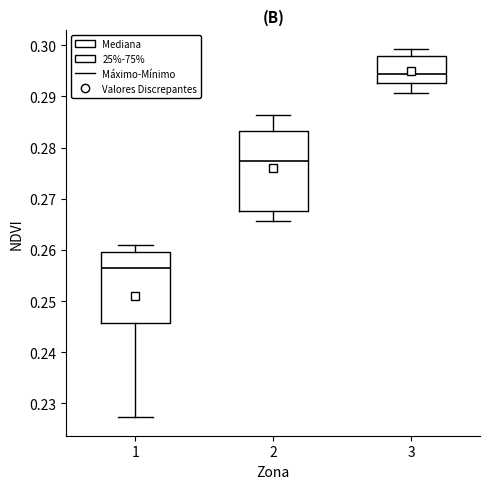

Which box has the highest median line?

3